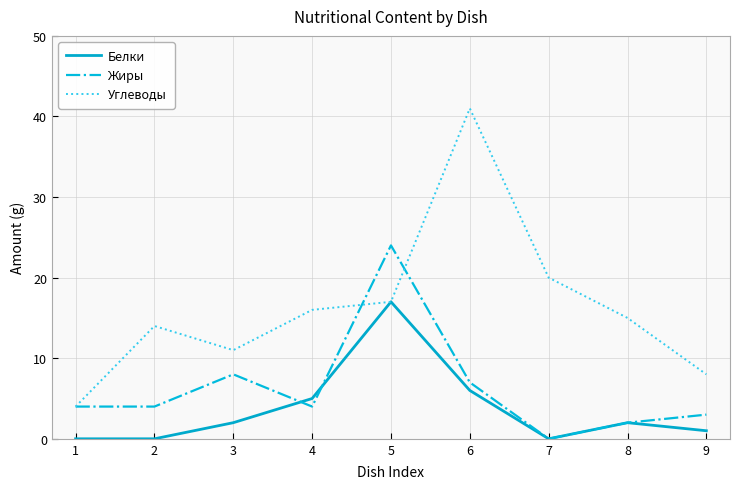

Which series changed the most between 4 and 5?

Жиры